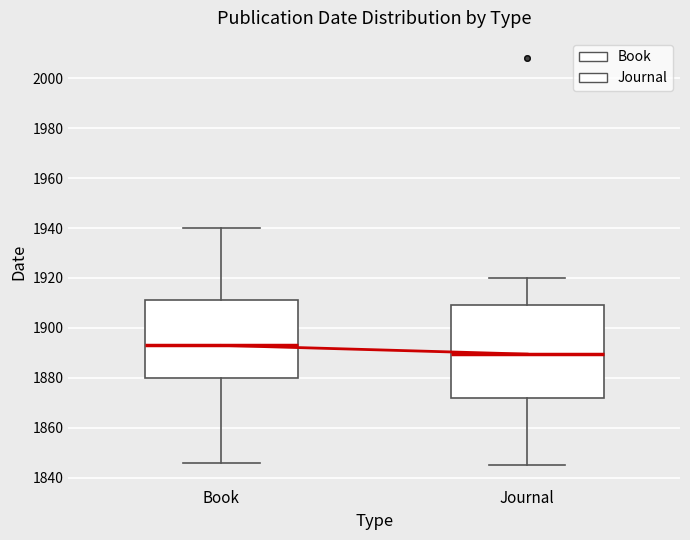

Where is the lower edge of the box for Journal on the y-axis? The values are not printed on the chart, so give them approximately, as read against the axis.

1872